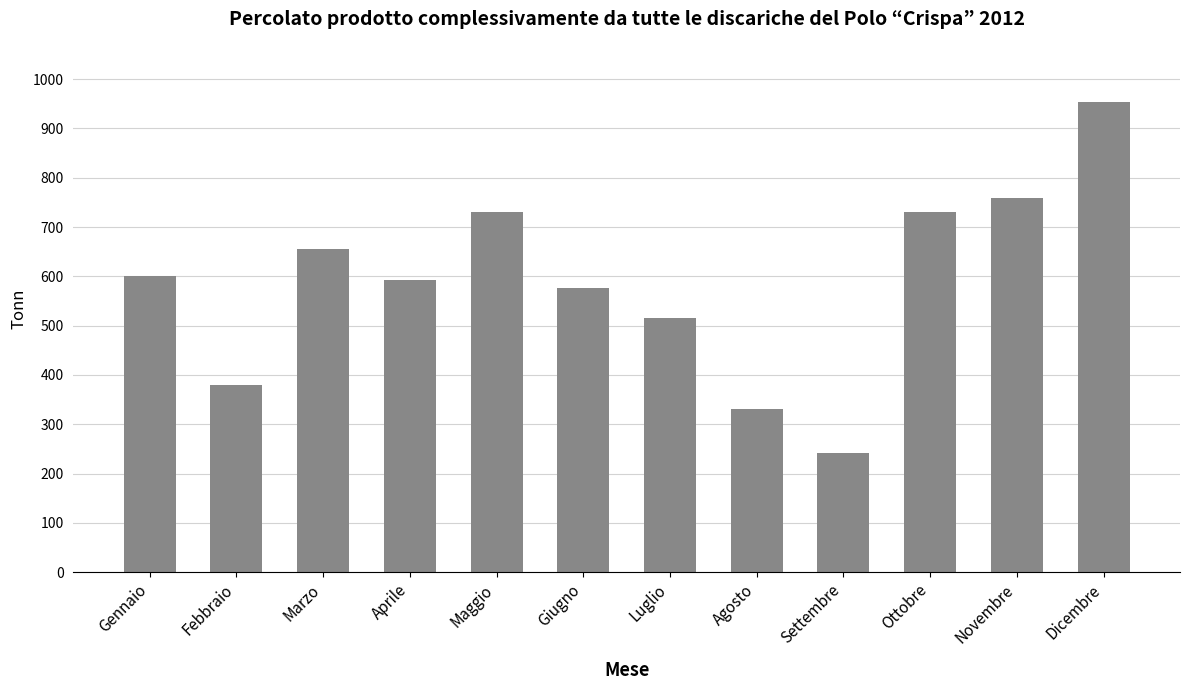

The chart shows a value of 380.0 at Febbraio. True or false?

True